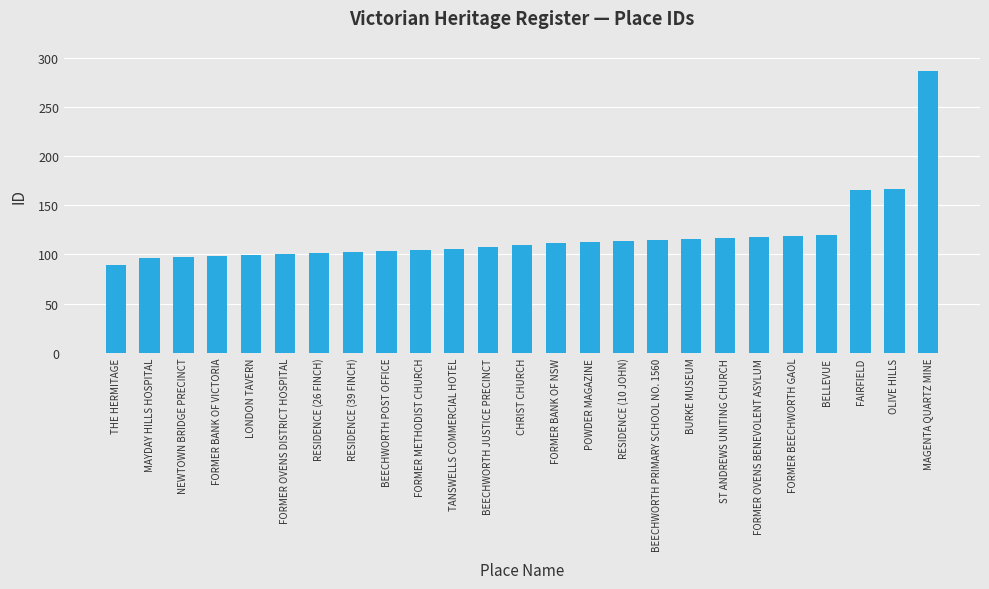

Which label corresponds to the largest value in the chart?

MAGENTA QUARTZ MINE